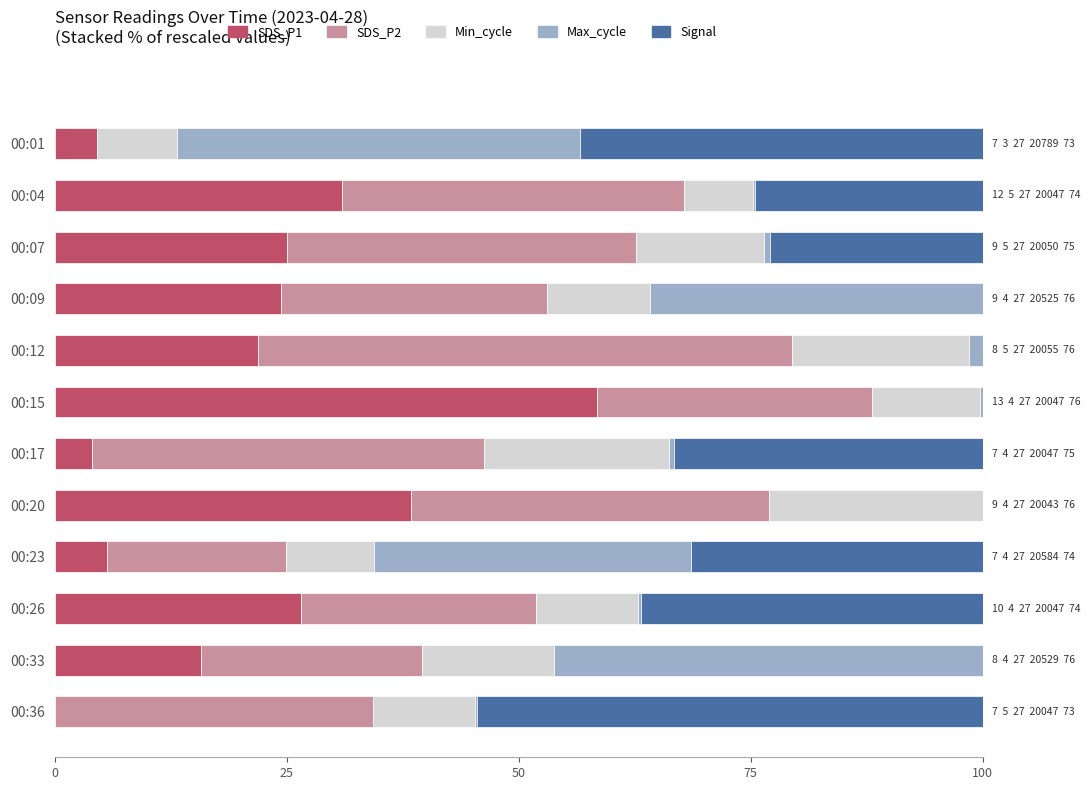

The value of SDS_P1 at 00:07 is 38.4. True or false?

False